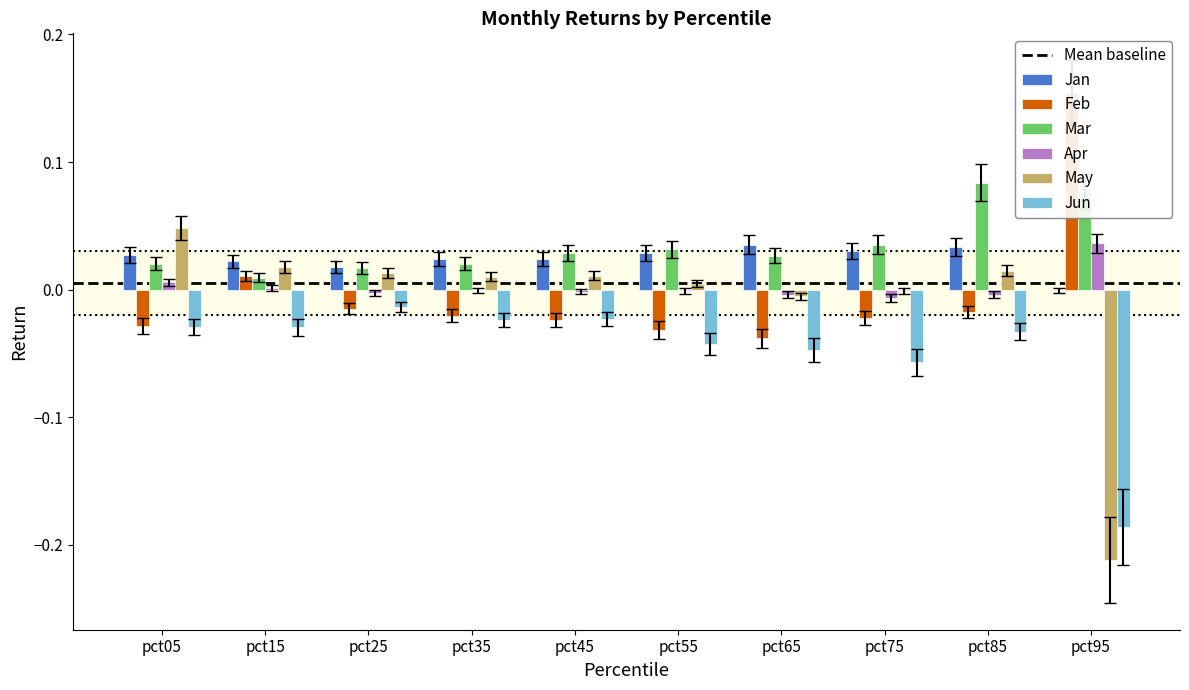

How many data points does each series have?

10